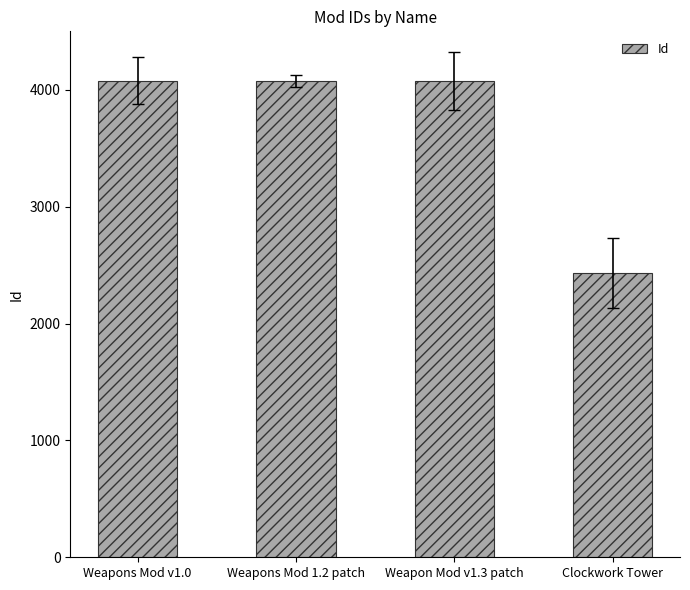

What is the ratio of the value at Weapons Mod v1.0 to the value at Weapons Mod 1.2 patch?

1.0